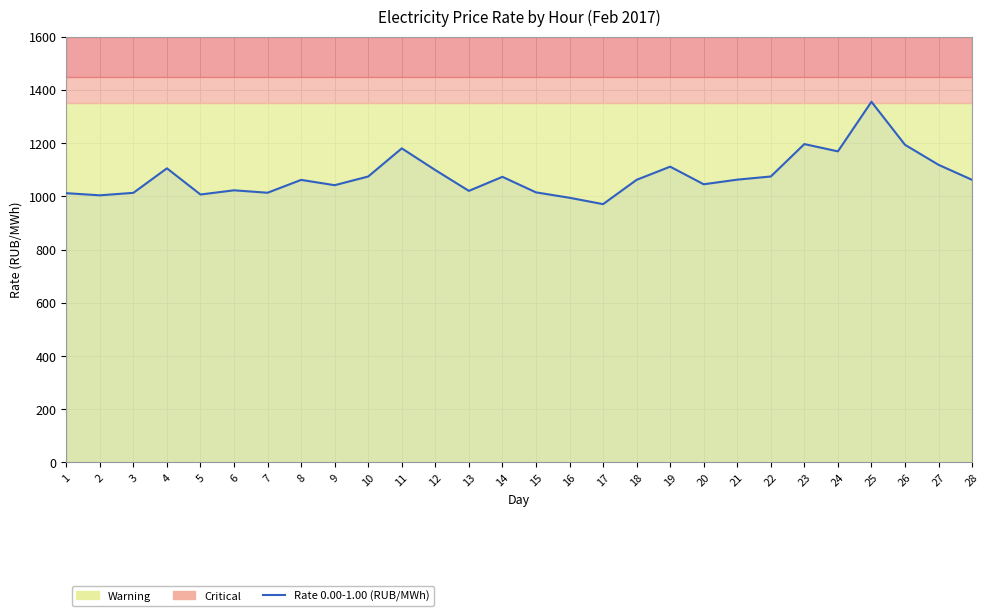

Does the chart have visible grid lines?

Yes